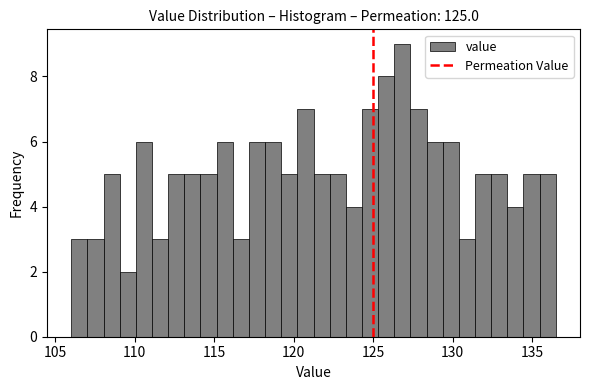

Around what value on the x-axis is the tallest bar? Give the approximate position of its centre, as read against the axis.

127.0